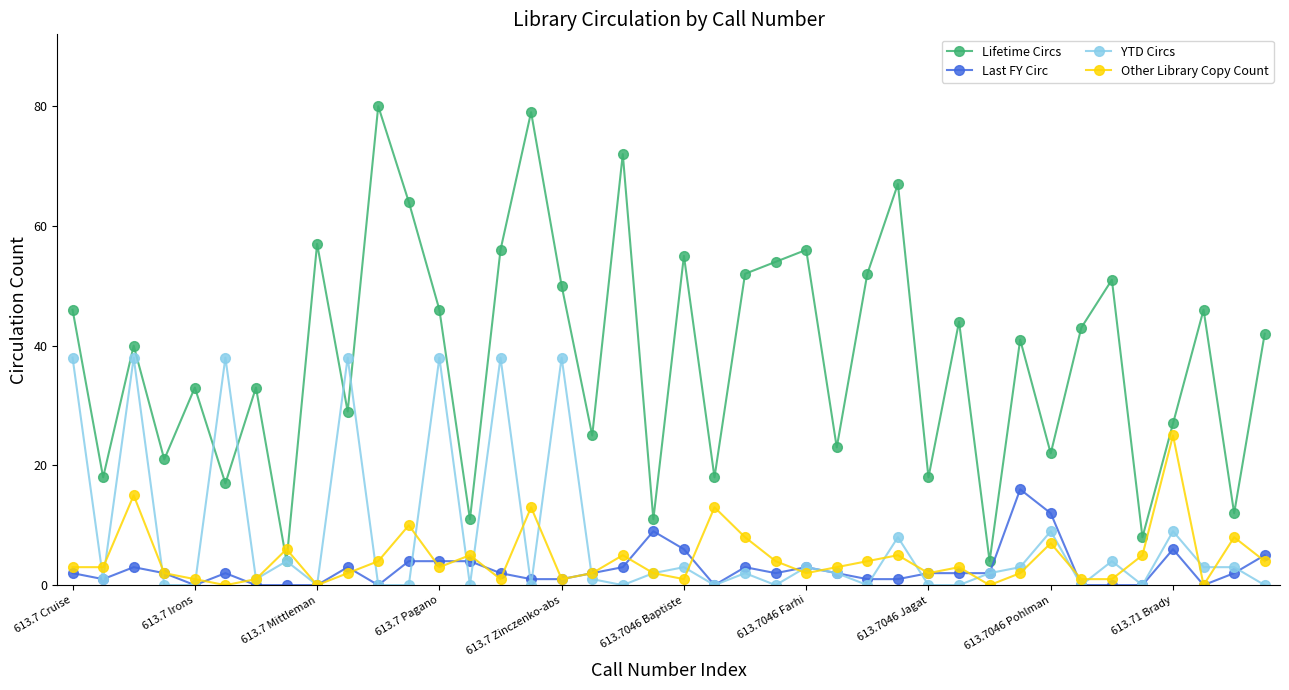

At how many categories does at least one series exceed 36?

24